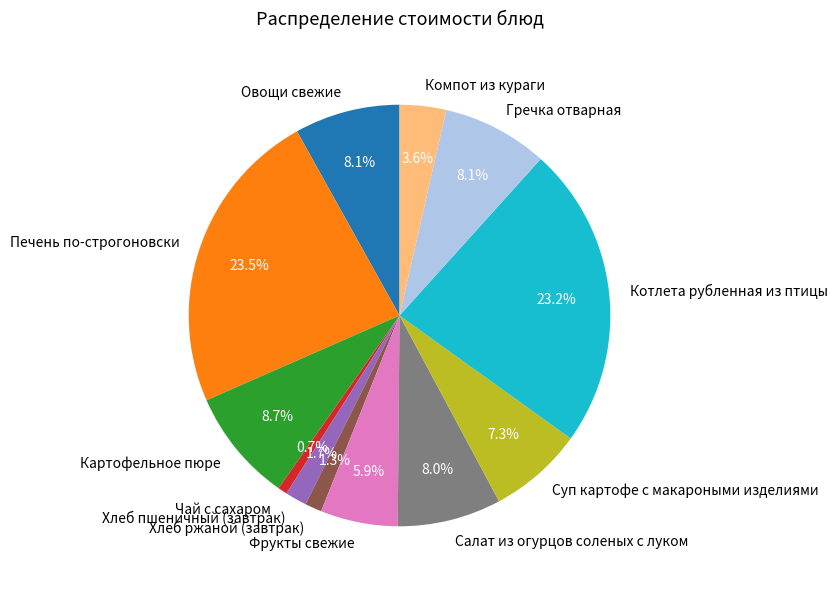

Is it true that Овощи свежие is 8% of the pie?

True